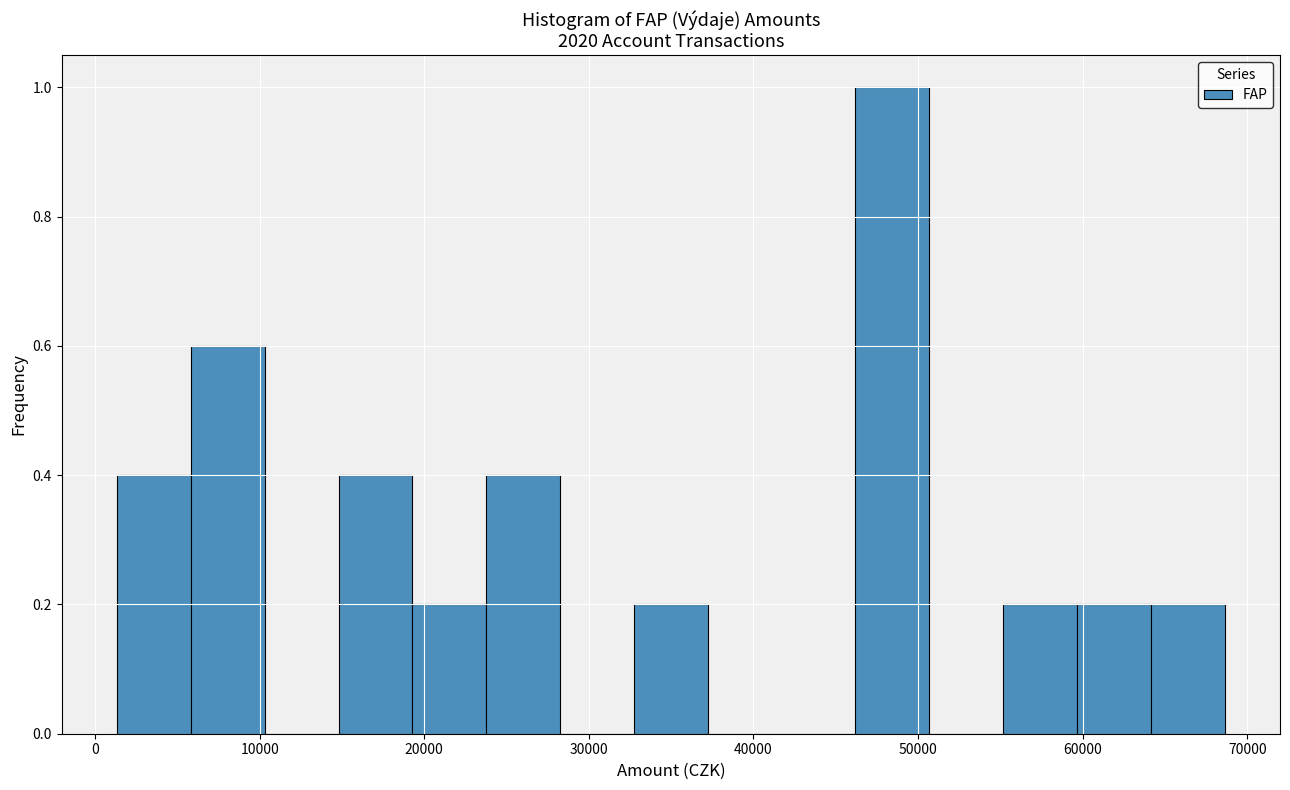

Reading left to right, transcribe this chart: for each bar, give the range it covers on the x-axis and its height. Neither the bar edges nor the heights are printed on the chart, so give them approximately, as read against the axes.

1000 to 6000: 0.4
6000 to 10000: 0.6
10000 to 15000: 0
15000 to 19000: 0.4
19000 to 24000: 0.2
24000 to 28000: 0.4
28000 to 33000: 0
33000 to 37000: 0.2
37000 to 42000: 0
42000 to 46000: 0
46000 to 51000: 1.0
51000 to 55000: 0
55000 to 60000: 0.2
60000 to 64000: 0.2
64000 to 69000: 0.2